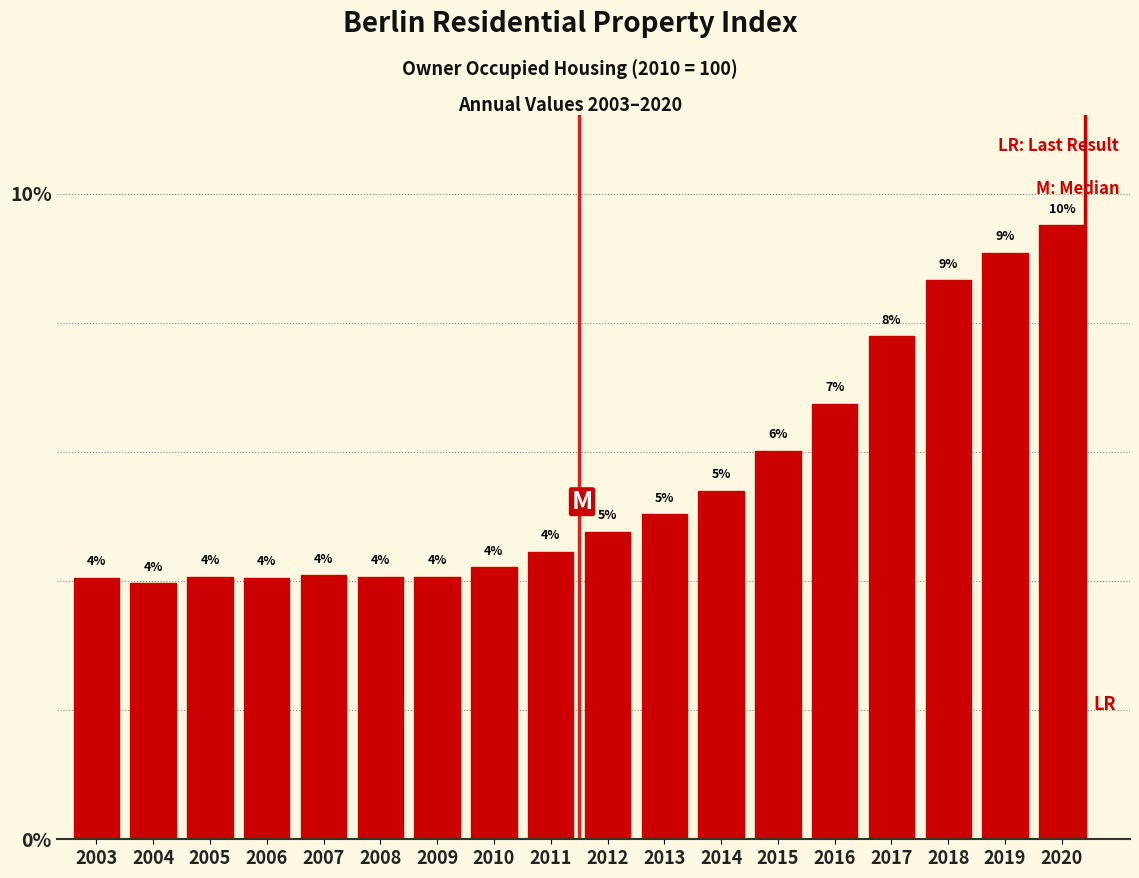

What is the value of the 18th bar from the left?

9.5